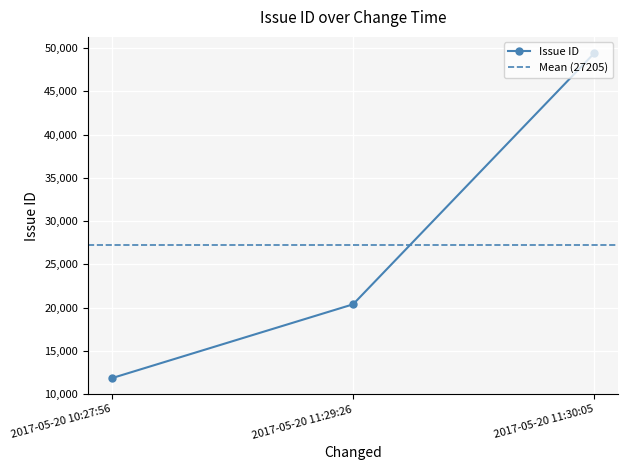

What is the value of the 3rd point from the left?

49415